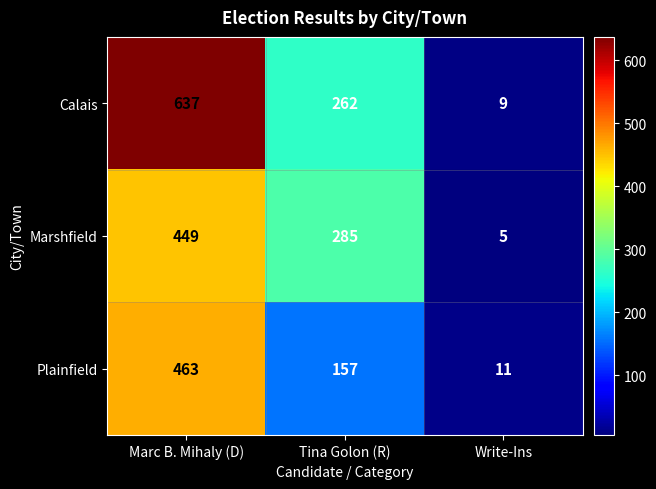

Reading right to left, what are all the values shown in this chart?

Calais: Write-Ins=9	Tina Golon (R)=262	Marc B. Mihaly (D)=637
Marshfield: Write-Ins=5	Tina Golon (R)=285	Marc B. Mihaly (D)=449
Plainfield: Write-Ins=11	Tina Golon (R)=157	Marc B. Mihaly (D)=463